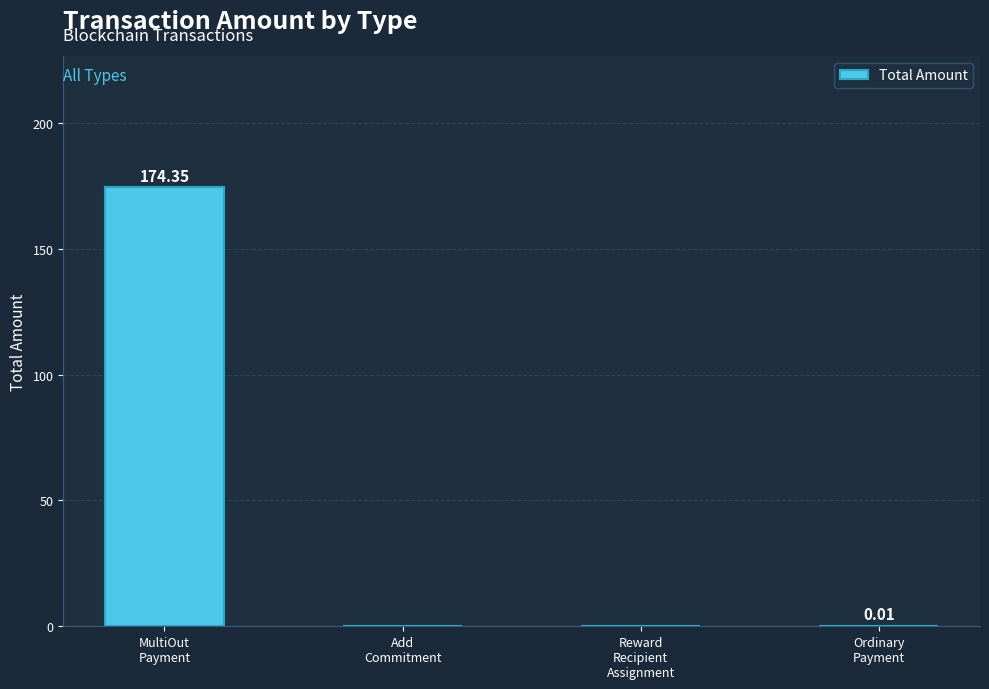

What is the sum of all values?

174.4